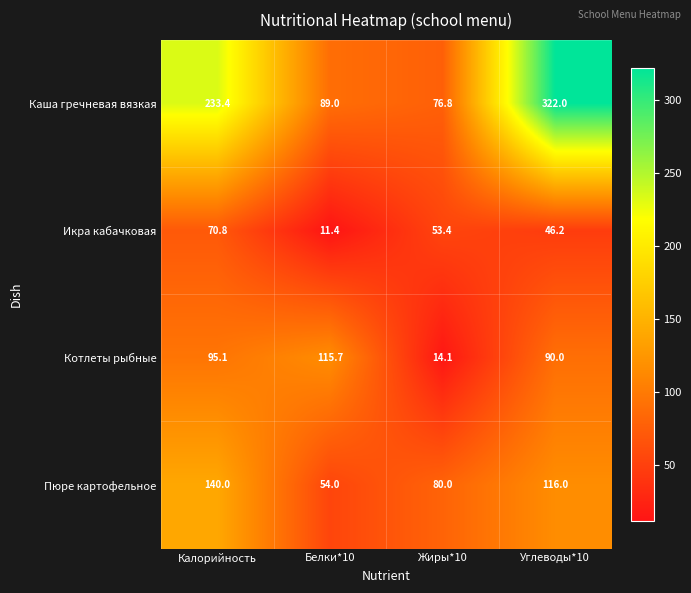

At which category is the sum across all series the highest?

Углеводы*10